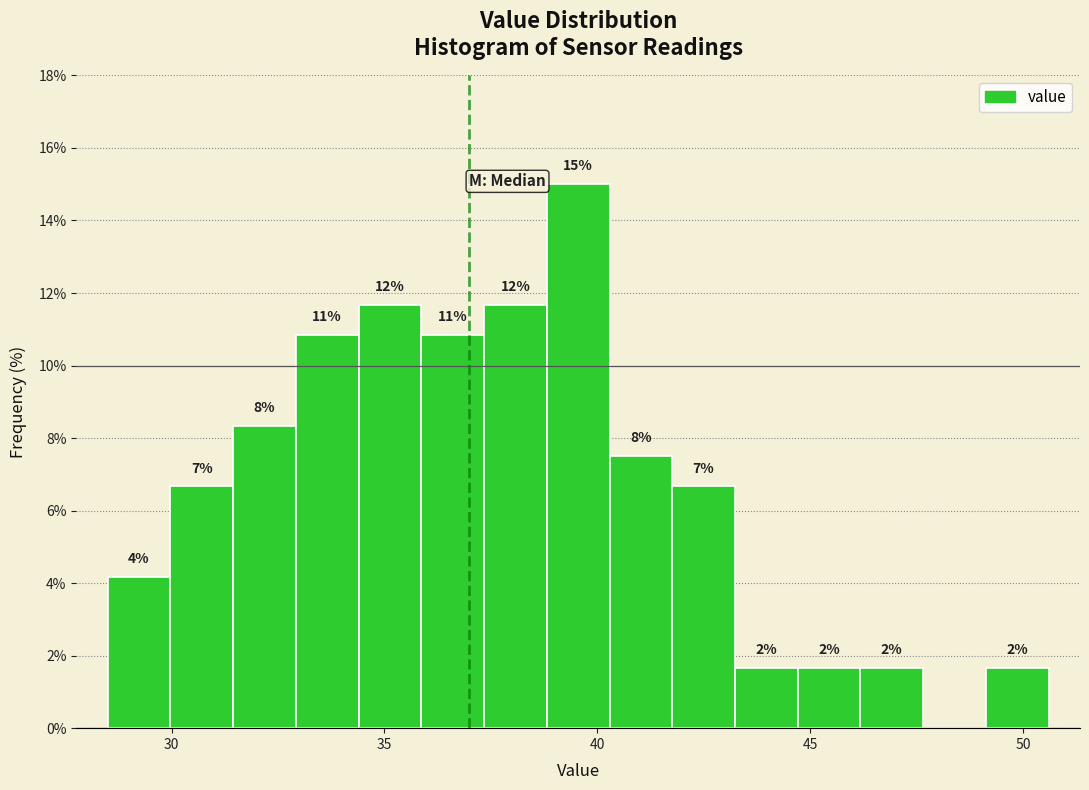

Around what value on the x-axis is the tallest bar? Give the approximate position of its centre, as read against the axis.

39.5